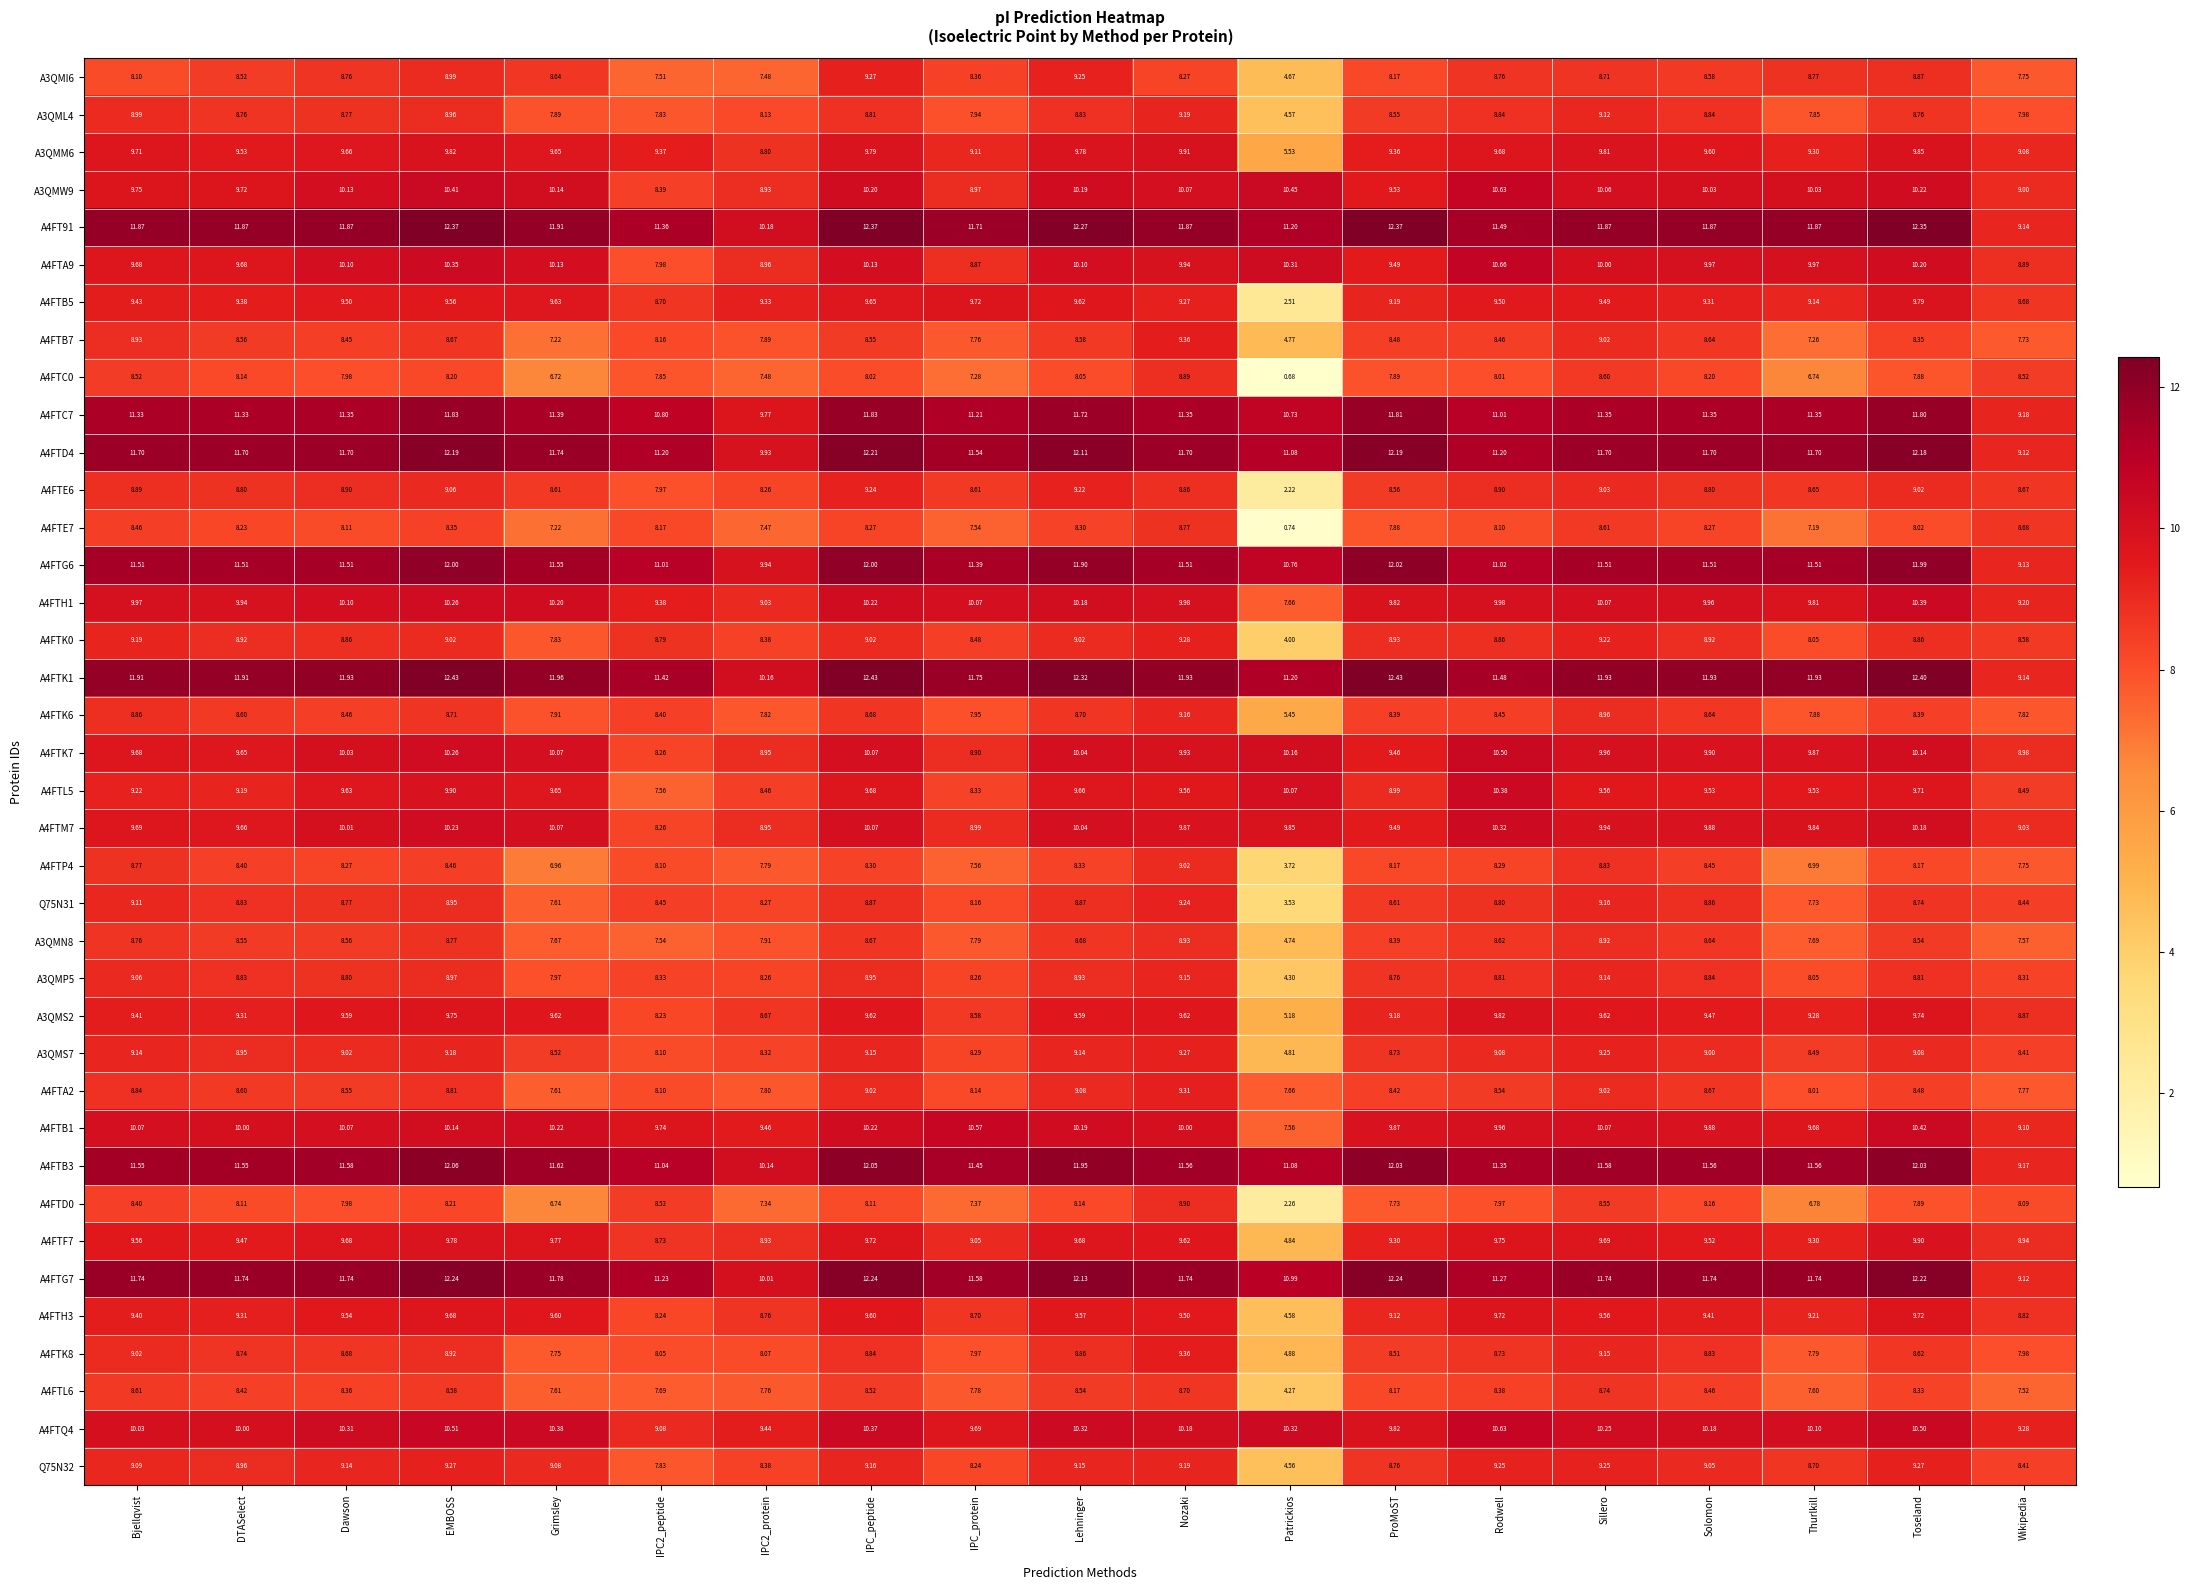

Which series has the largest total across all categories?

A4FTK1